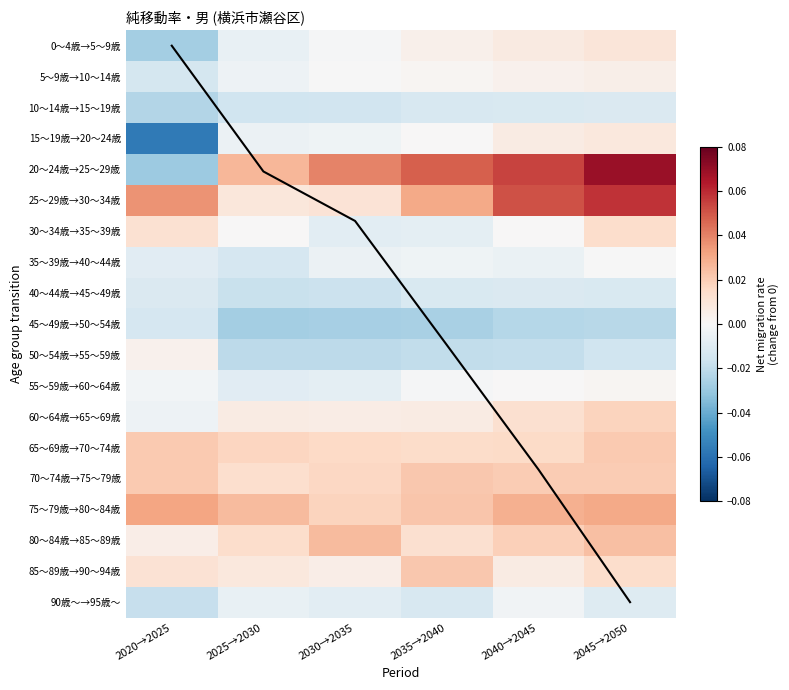

How many distinct data groups are displayed?

19